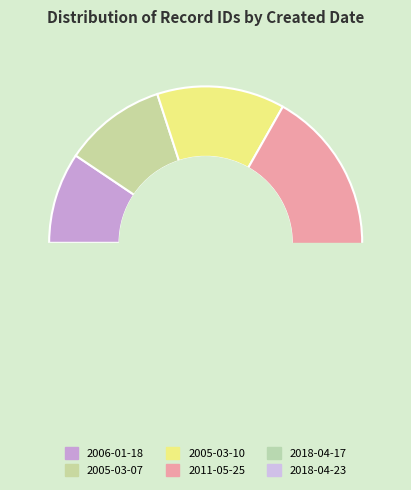

Is it true that 2018-04-17 is 34% of the pie?

False